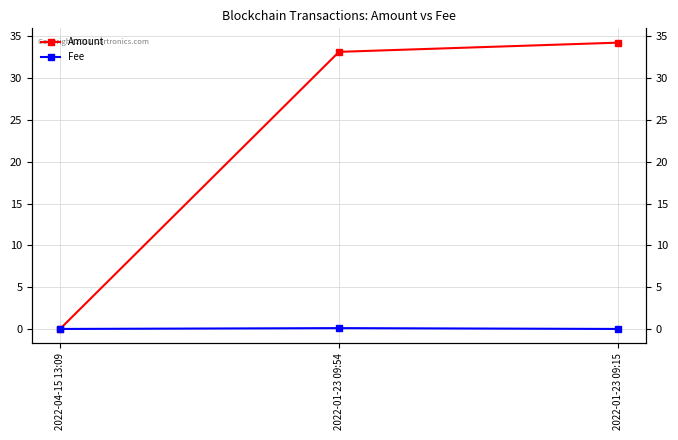

Is the value of Amount at 2022-04-15 13:09 greater than the value of Fee at 2022-04-15 13:09?

No